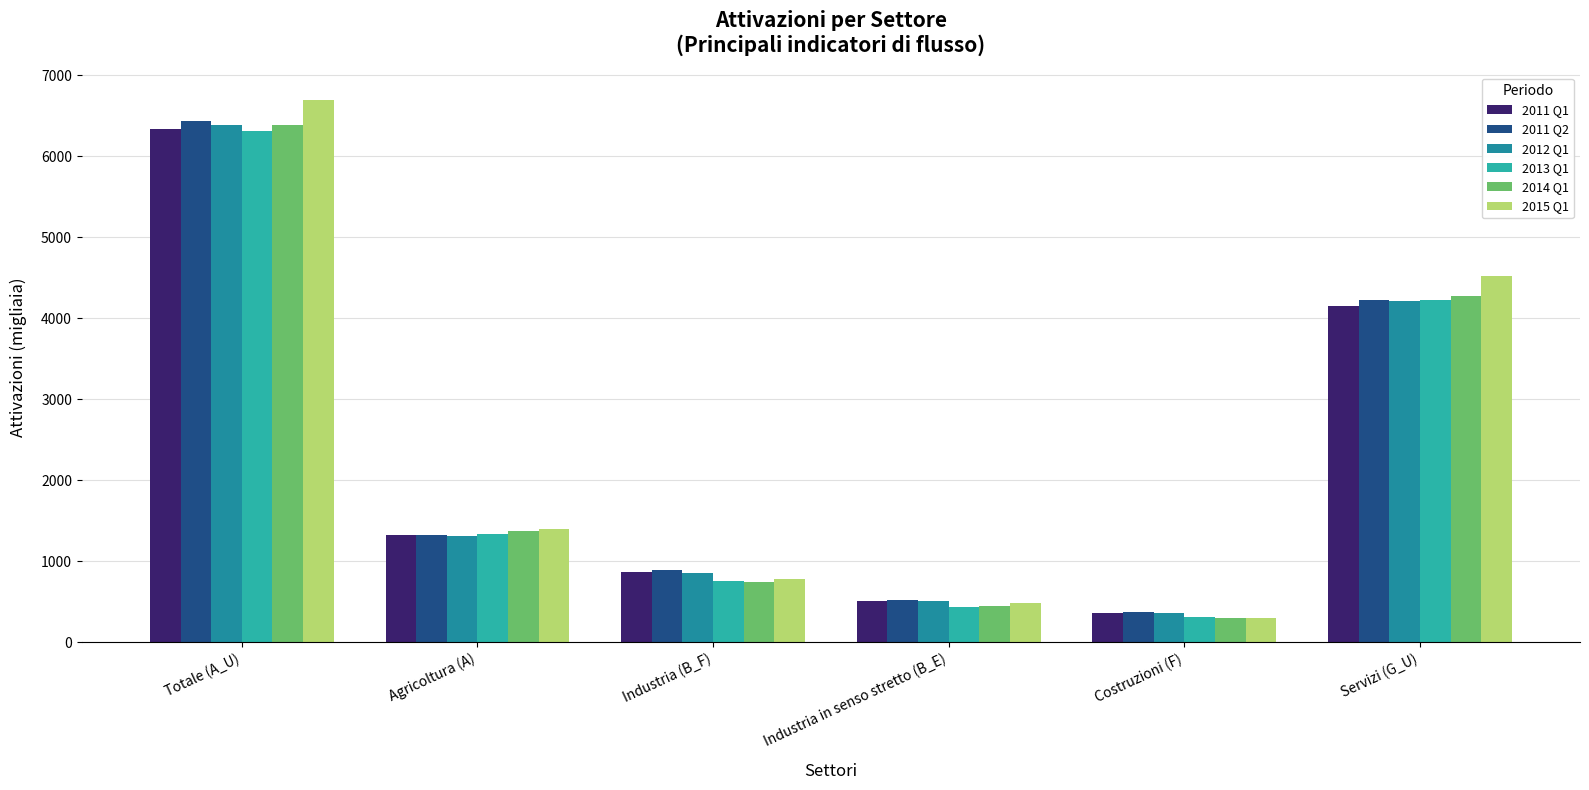

What is the average value of the 2015 Q1 series?

2362.0